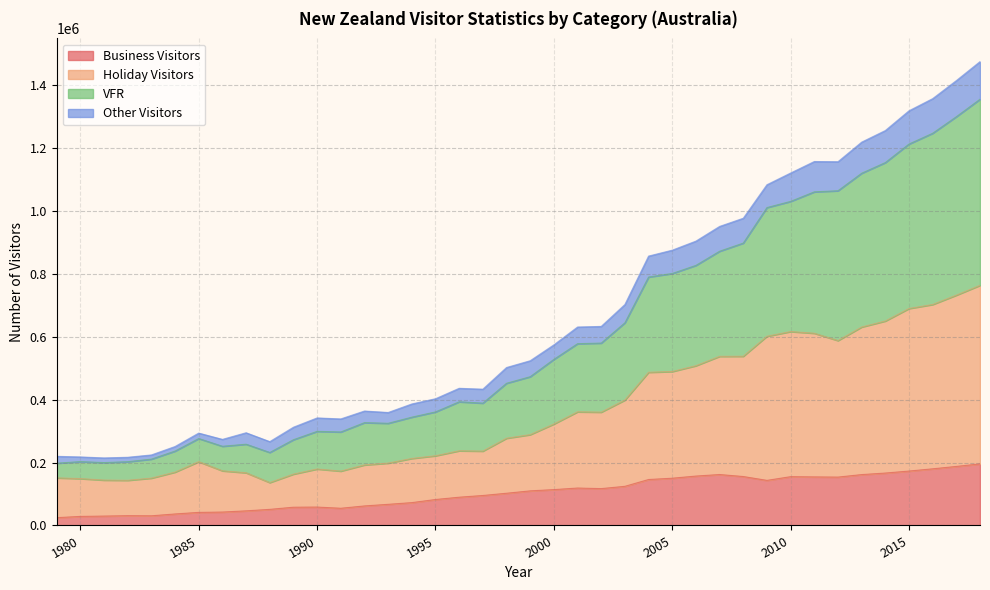

List the labels in order of Business Visitors value, largest first.

2018, 2017, 2016, 2015, 2014, 2007, 2013, 2006, 2008, 2010, 2011, 2012, 2005, 2004, 2009, 2003, 2001, 2002, 2000, 1999, 1998, 1997, 1996, 1995, 1994, 1993, 1992, 1990, 1989, 1991, 1988, 1987, 1986, 1985, 1984, 1982, 1983, 1981, 1980, 1979